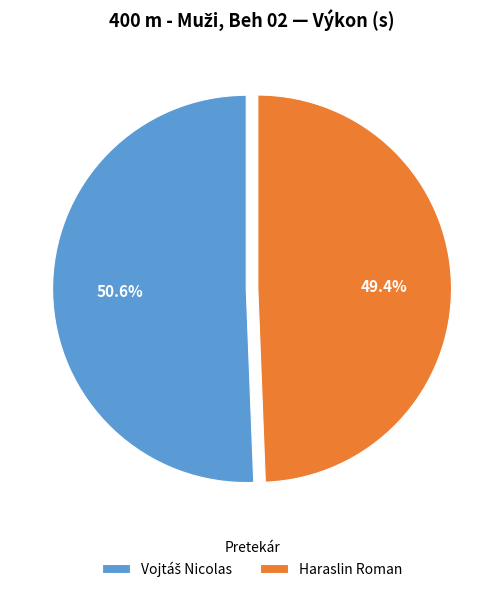

Is there a majority slice in this chart?

Yes